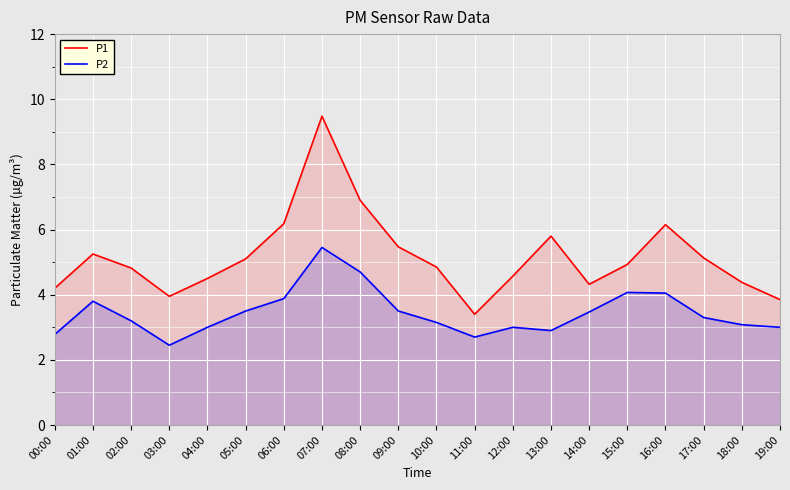

What is the difference between the second highest and second lowest values in the P1 series?

3.1